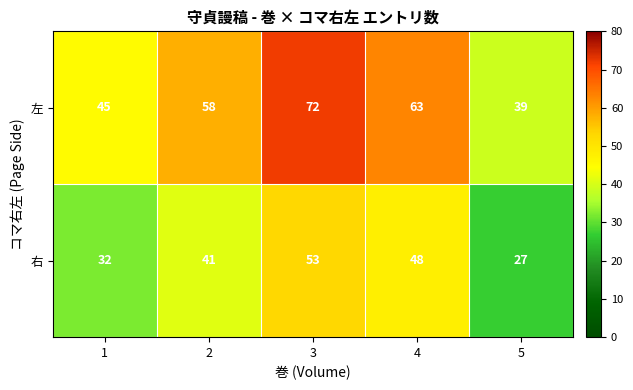

At 2, list the series in order from largest to smallest.

左, 右